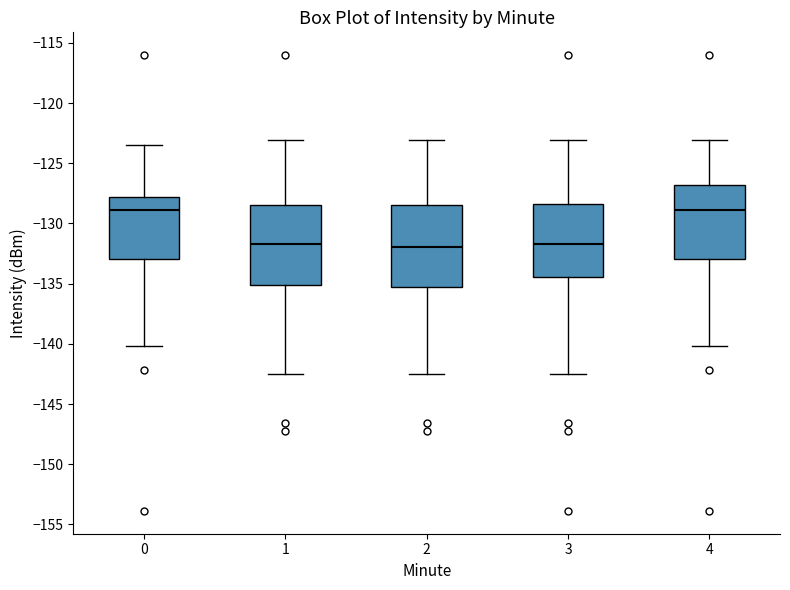

Where does the upper whisker of the box at x = 4 end on the y-axis? The values are not printed on the chart, so give them approximately, as read against the axis.

-123.0